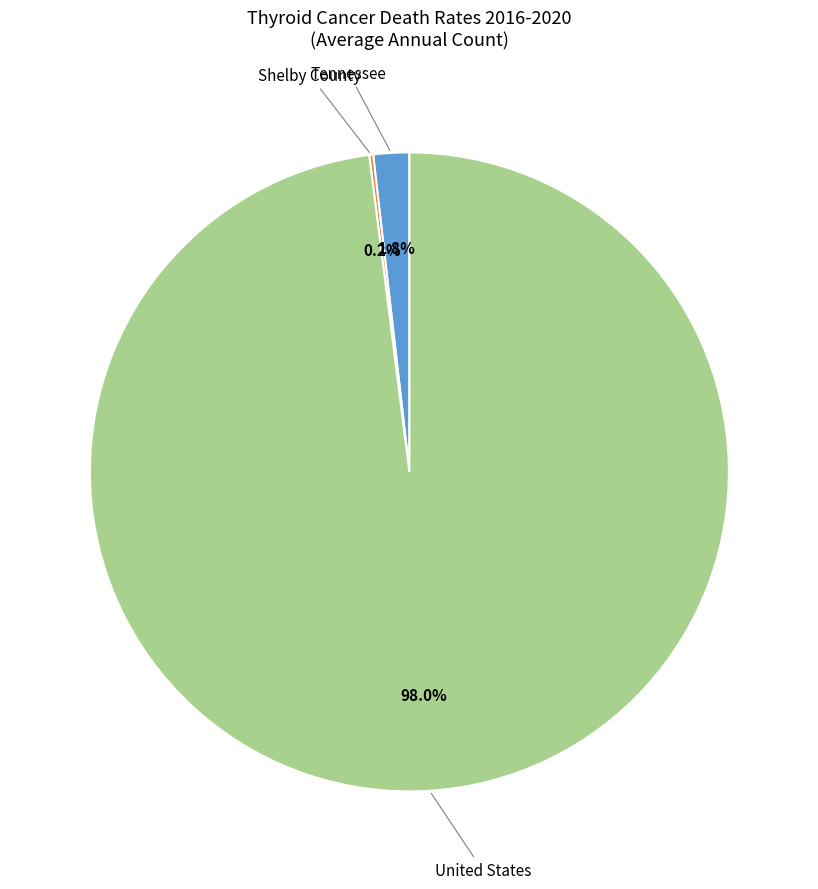

Which category has the biggest portion of the pie?

United States